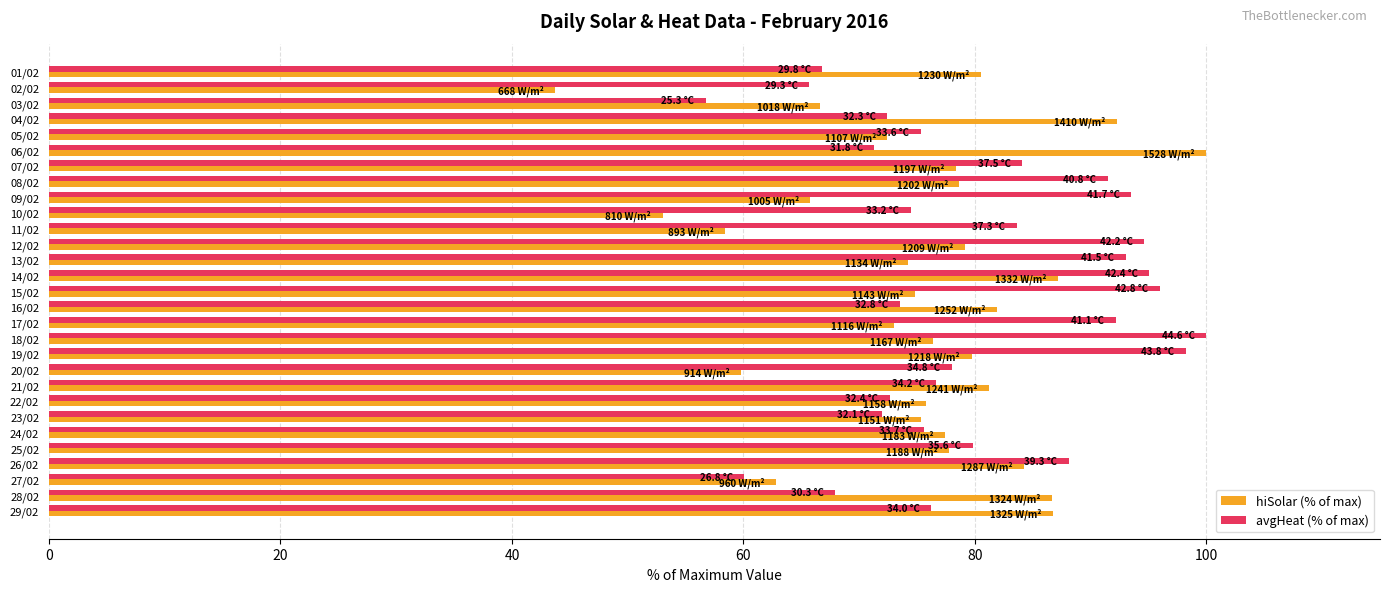

The value of avgHeat (% of max) at 03/02 is 56.7. True or false?

True